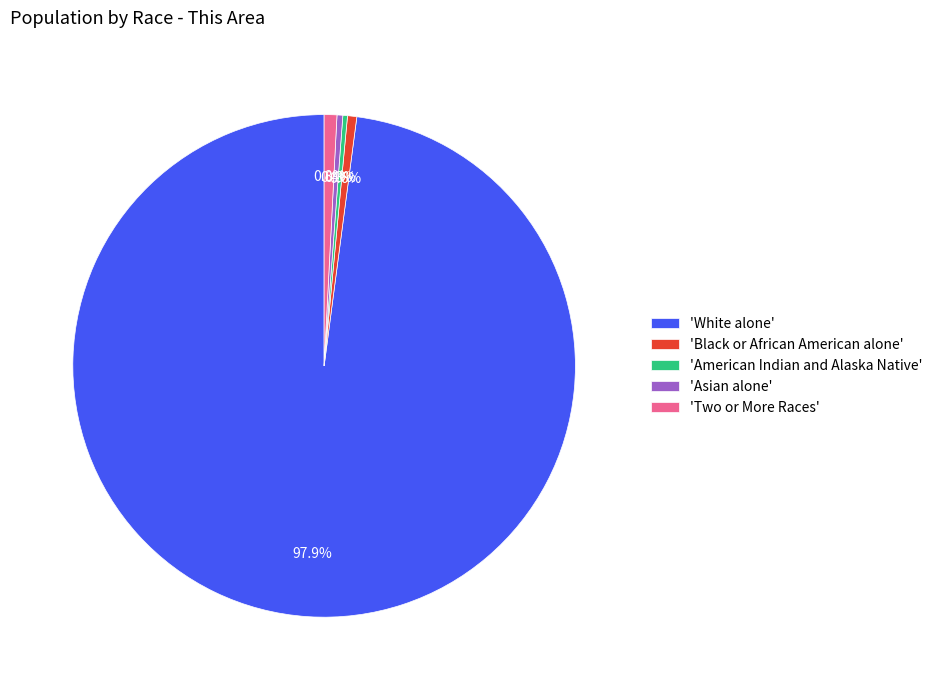

Is 'Asian alone' the majority of the pie?

No